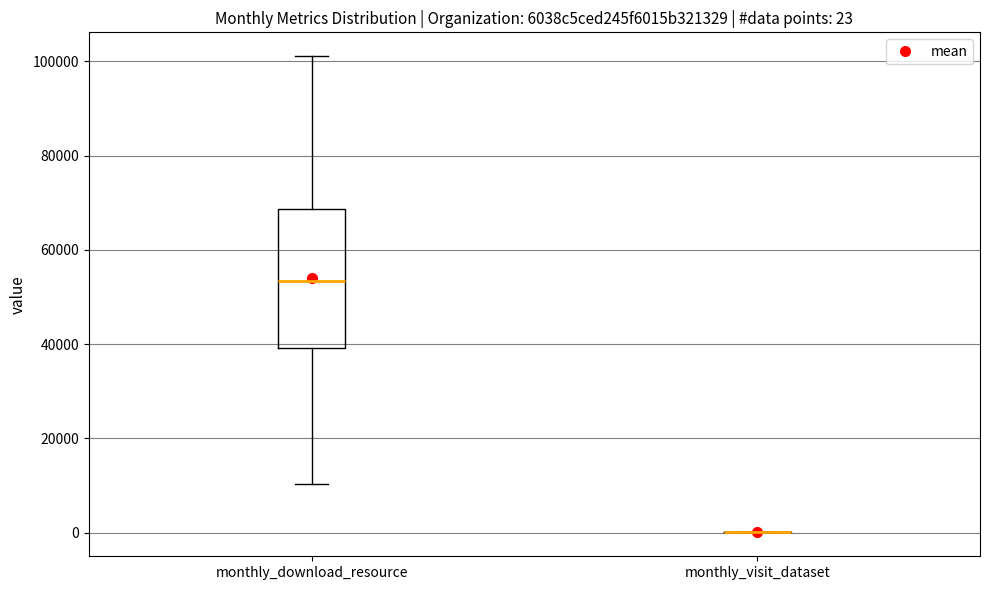

Which box is the tallest, from its lower edge to its upper edge?

monthly_download_resource